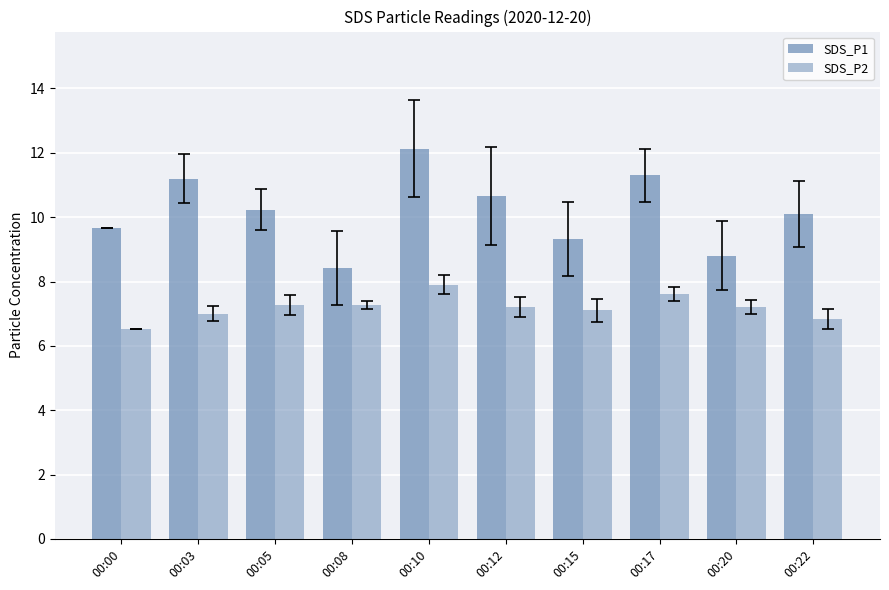

What is the greatest value displayed?

12.1